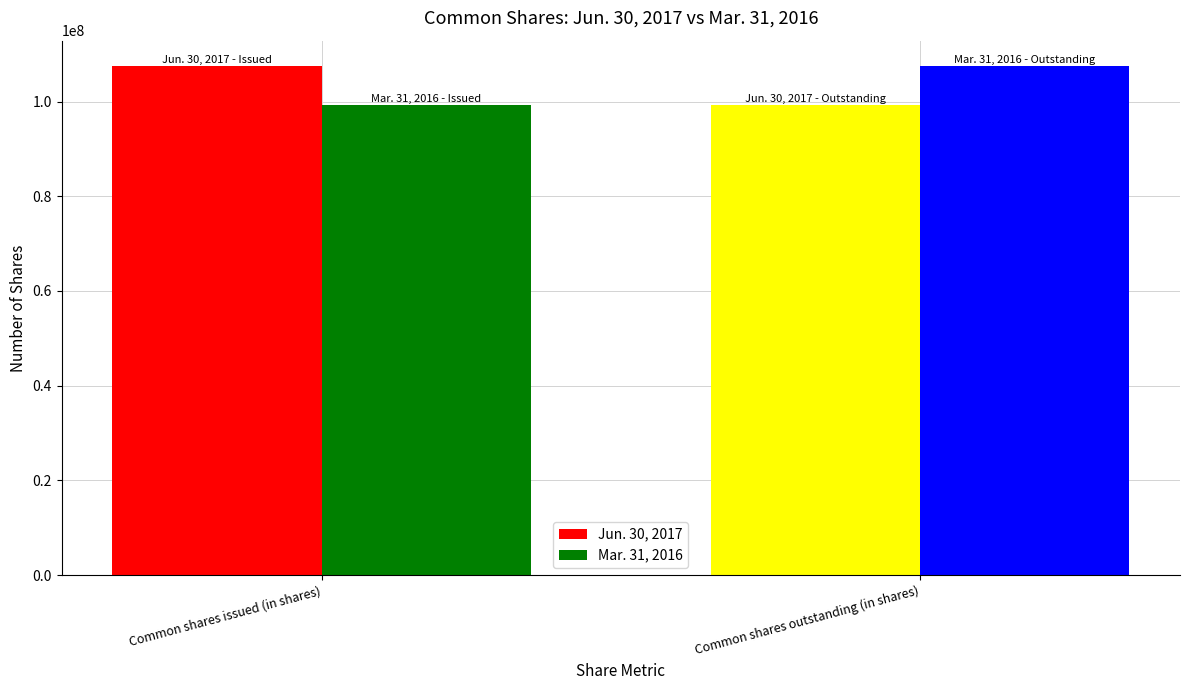

How many data points in Mar. 31, 2016 are less than 107473925?

1